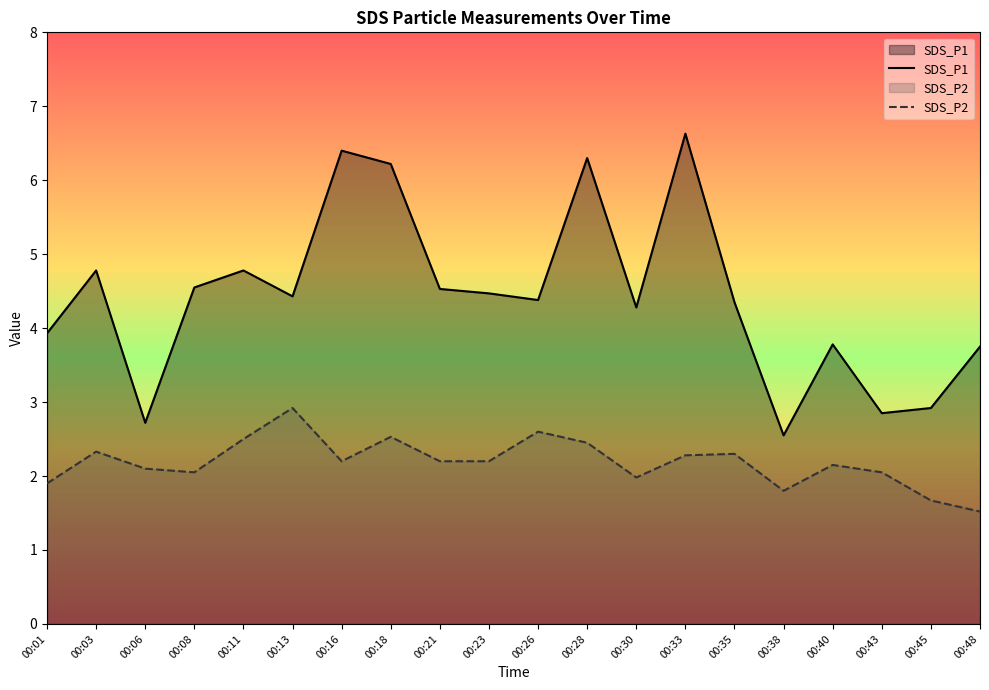

Which category has the lowest value in the SDS_P2 series?

00:48